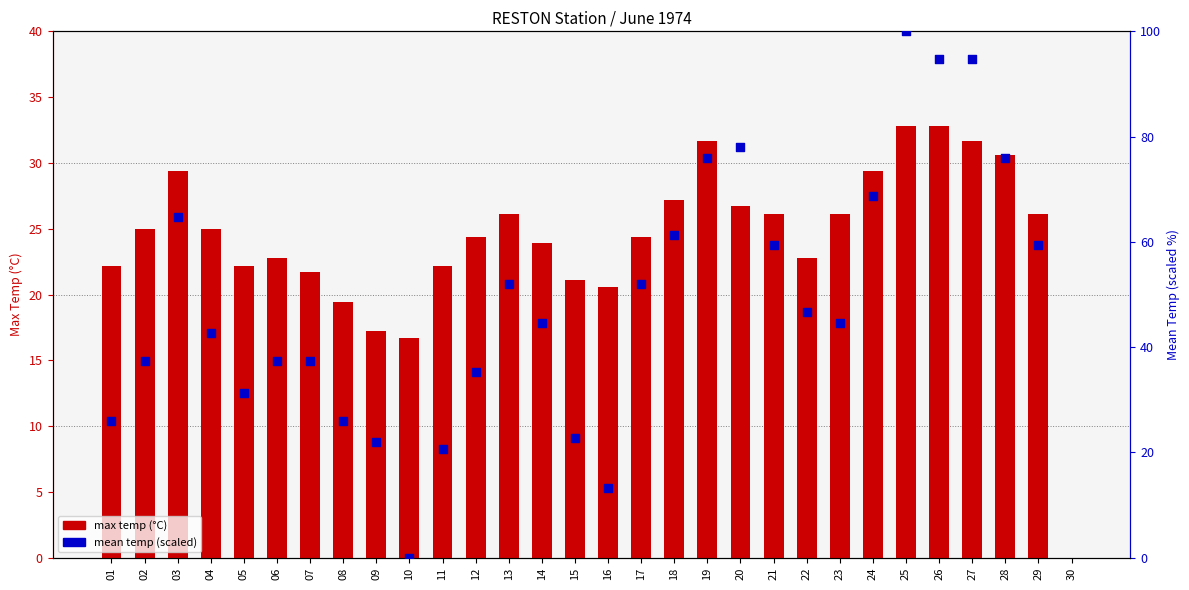

At how many categories does at least one series exceed -7?

30